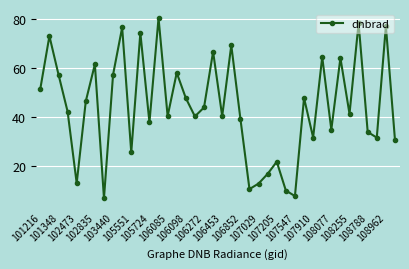

What is the value of the 5th point from the left?

12.9